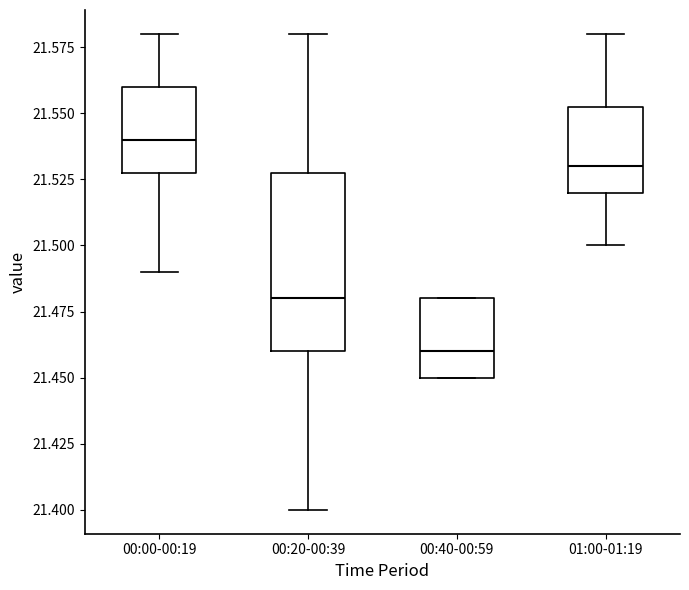

Where is the lower edge of the box for 00:40-00:59 on the y-axis? The values are not printed on the chart, so give them approximately, as read against the axis.

21.450